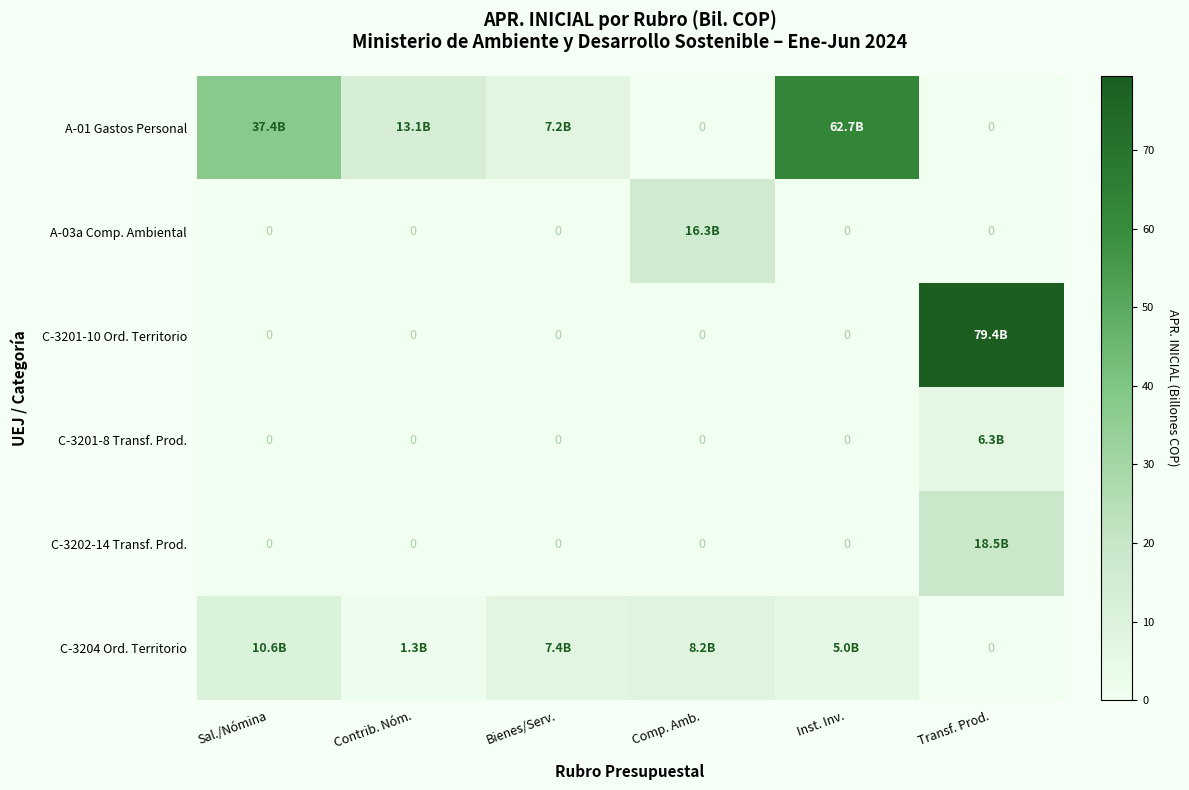

Which series has the widest spread of values?

C-3201-10 Ord. Territorio